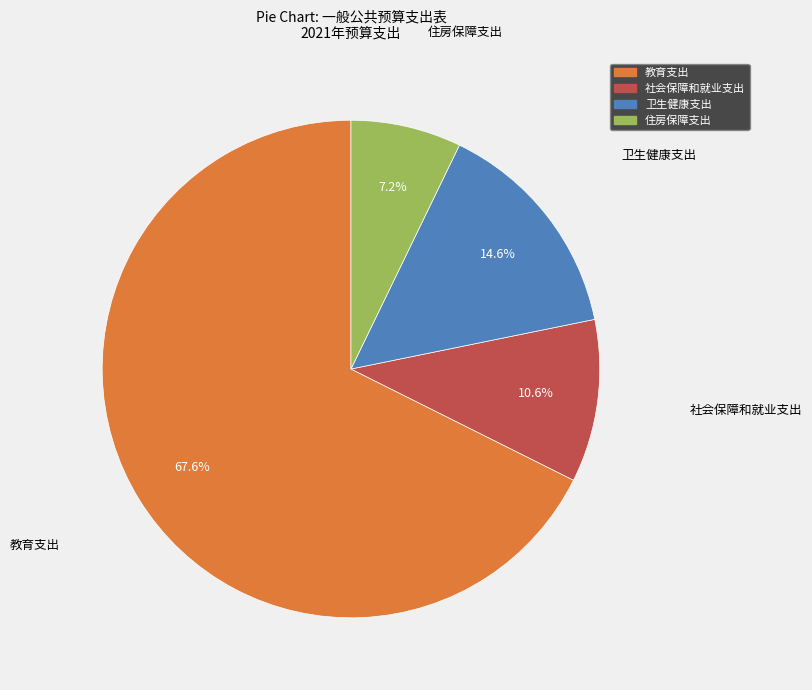

To the nearest percent, what percentage of the pie is 住房保障支出?

7%